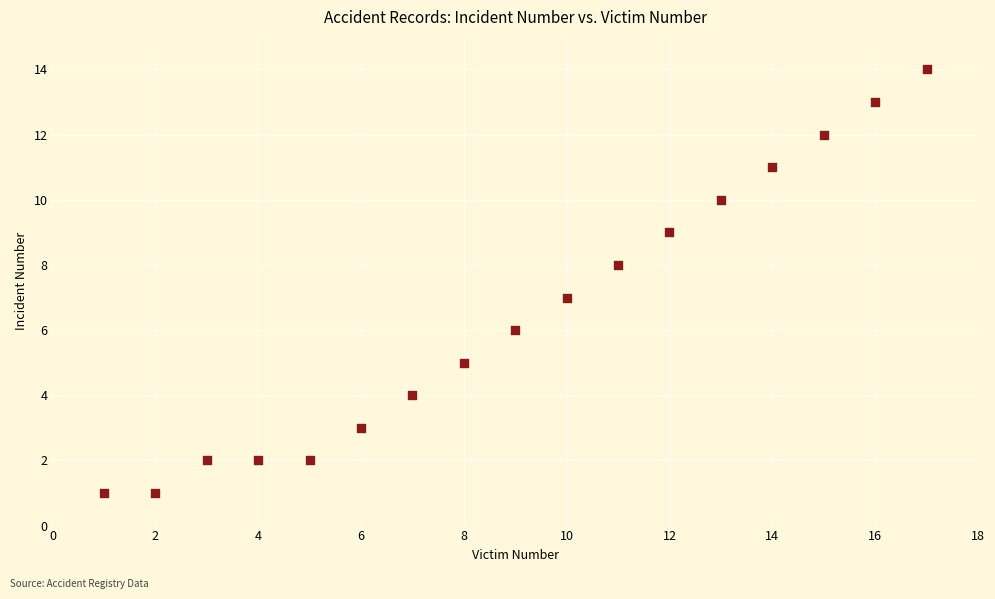

What is the range of Y values (max minus min)?

13